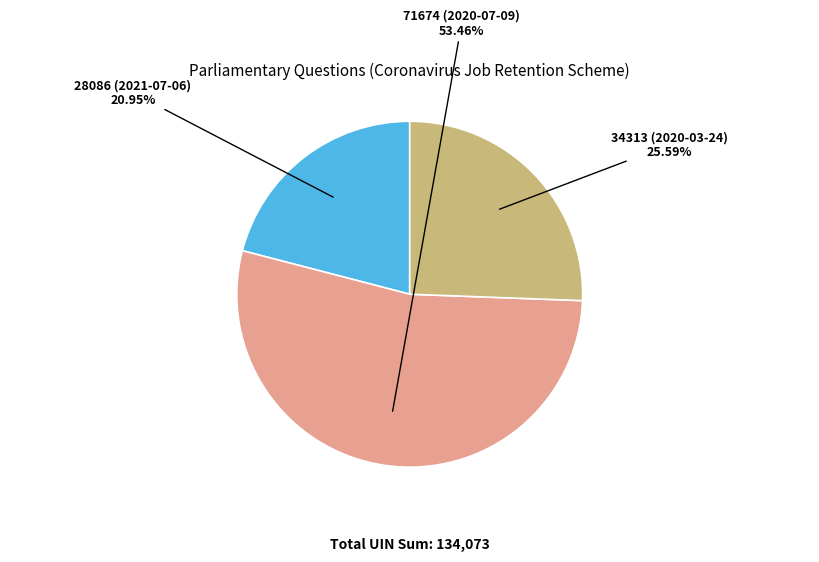

Is there a majority slice in this chart?

Yes